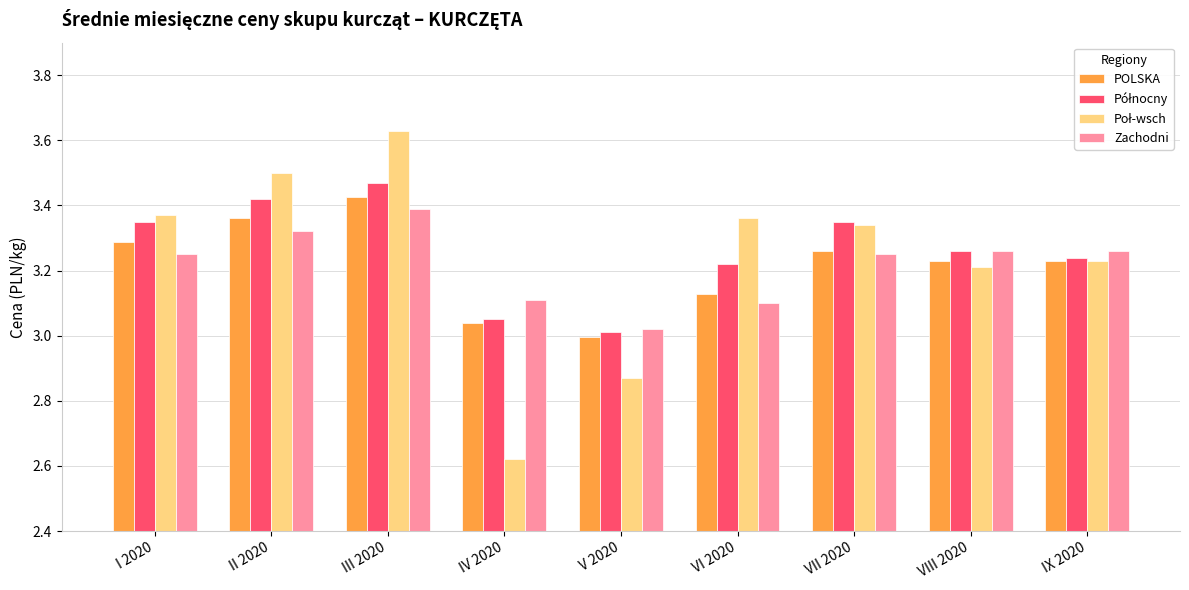

What is the total value across all series at III 2020?

13.9